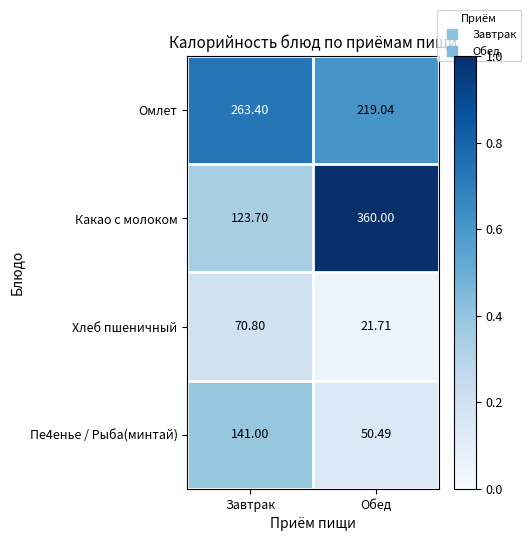

Which series changed the most between Завтрак and Обед?

Какао с молоком